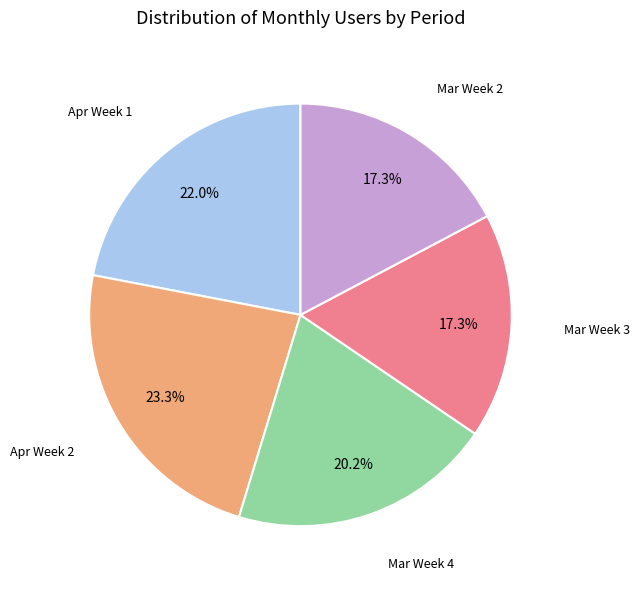

Is there any slice that represents more than half of the pie?

No